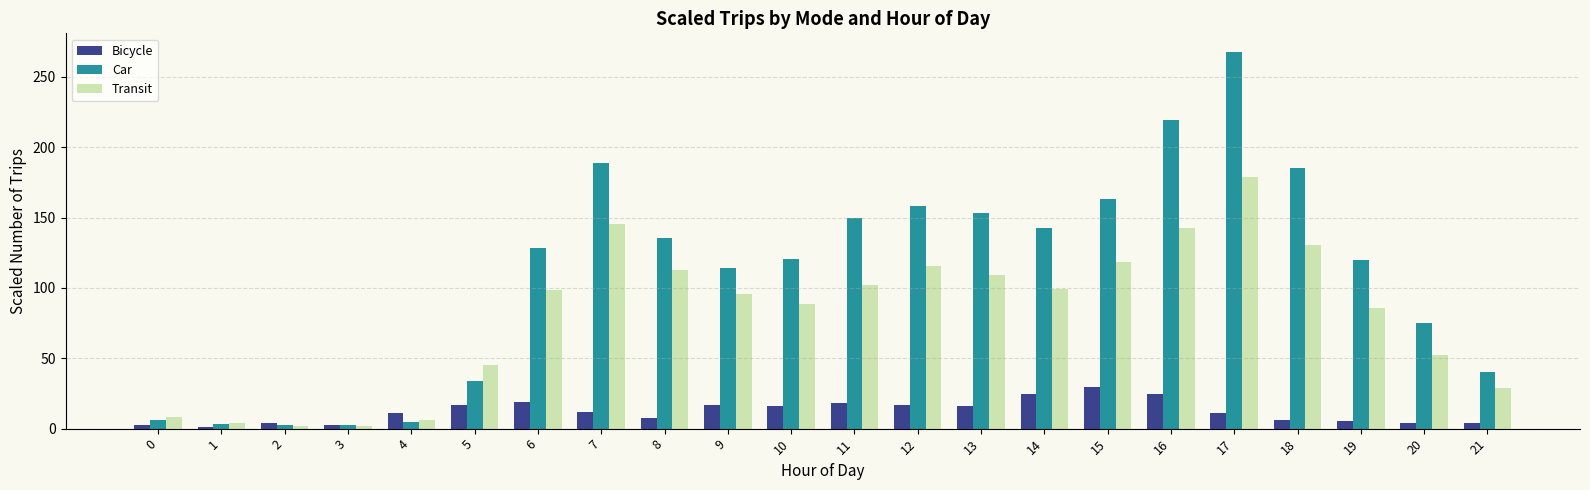

At which label is Car closest to 134?

8